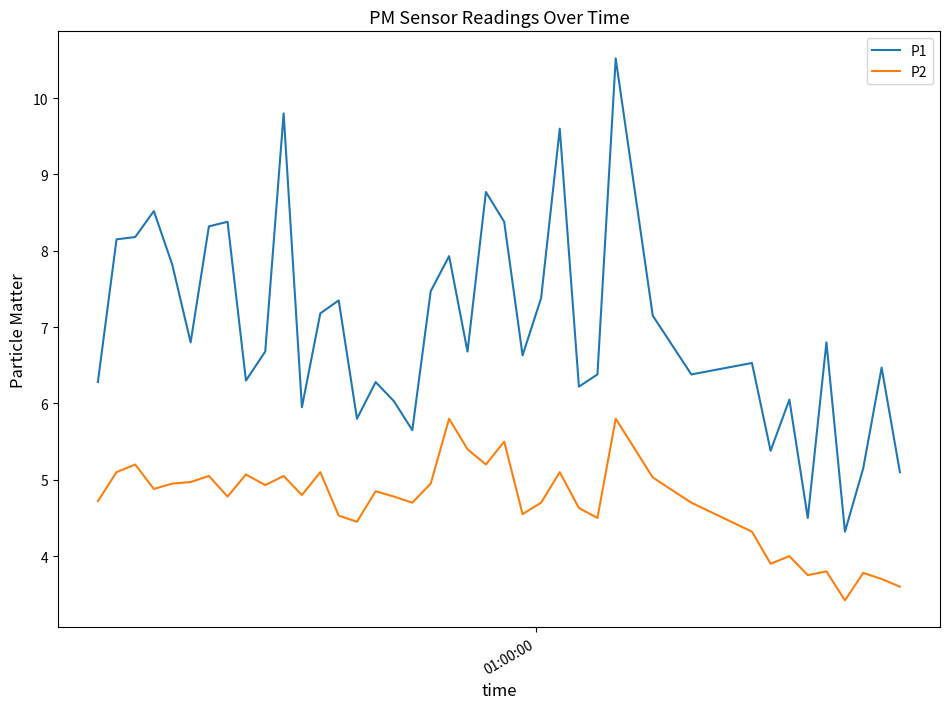

True or false: P2 and P1 intersect in this chart.

False